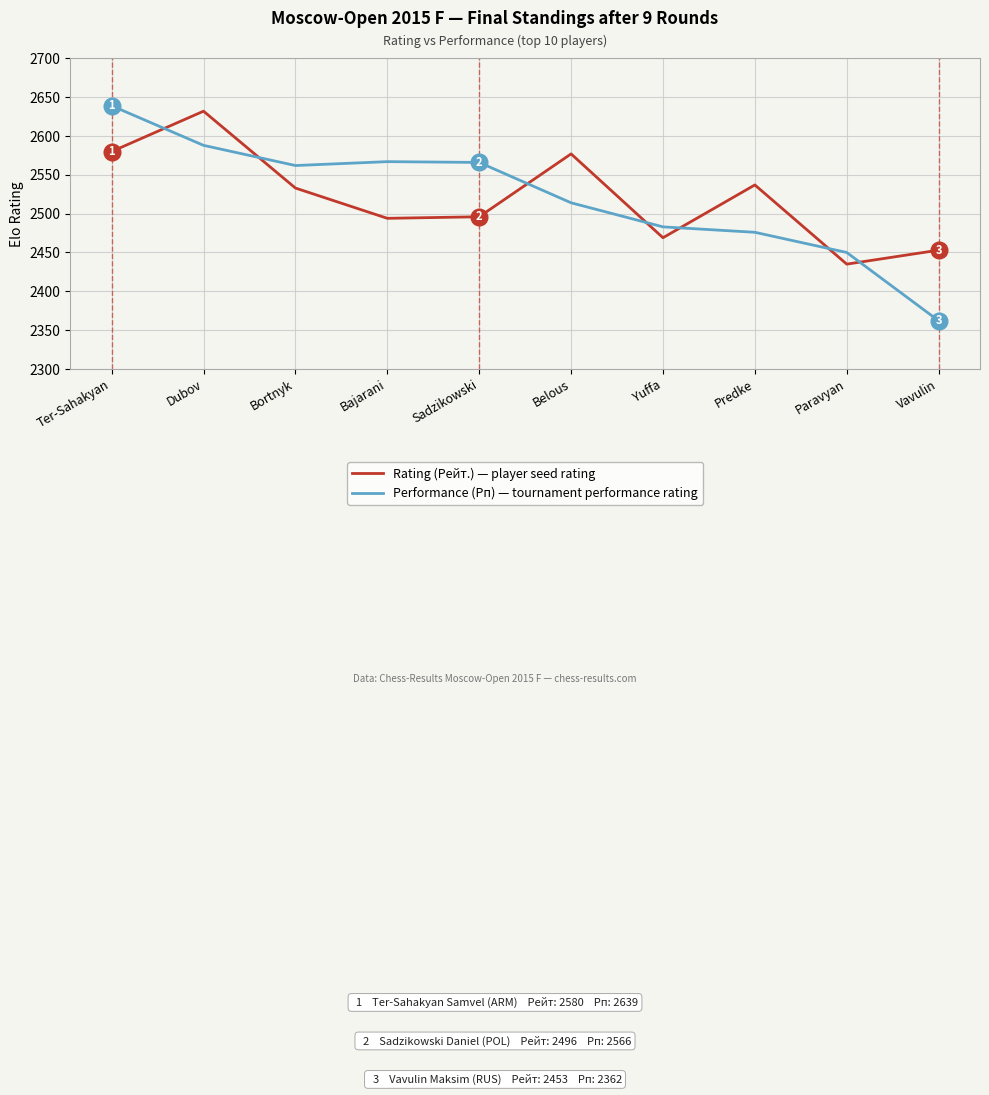

What is the smallest value displayed?

2362